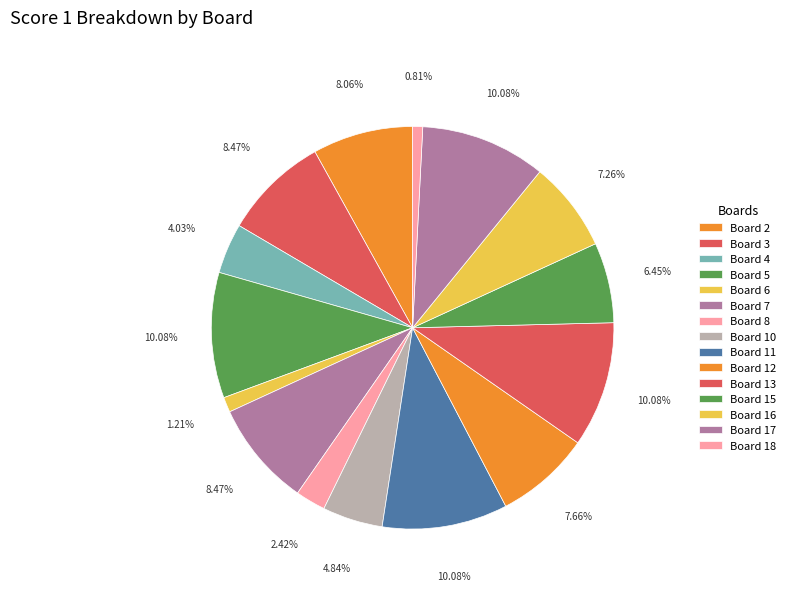

Count the number of slices in the pie.

15